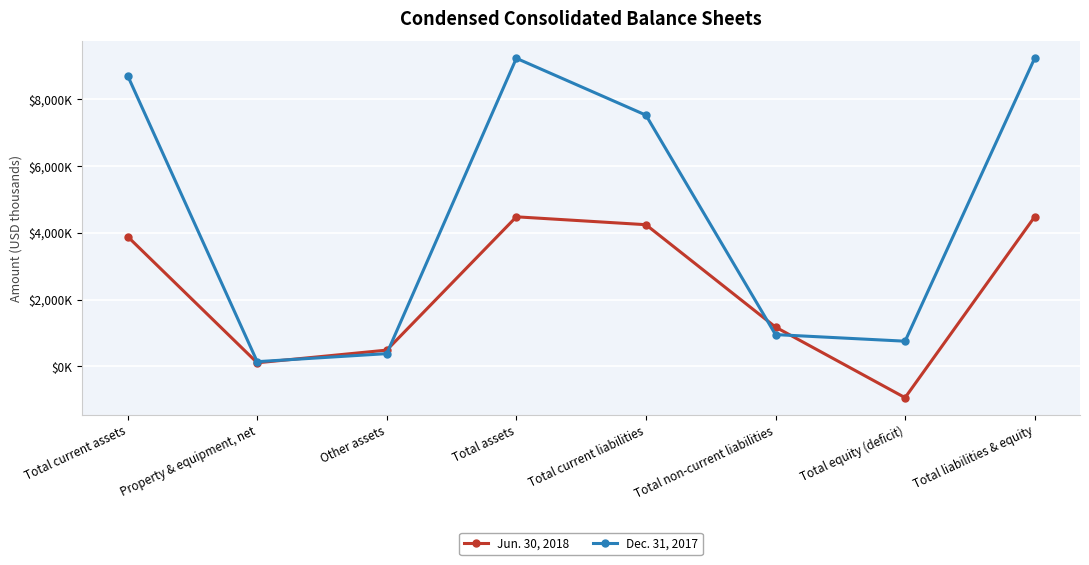

Where is the first local minimum for Jun. 30, 2018?

Property & equipment, net